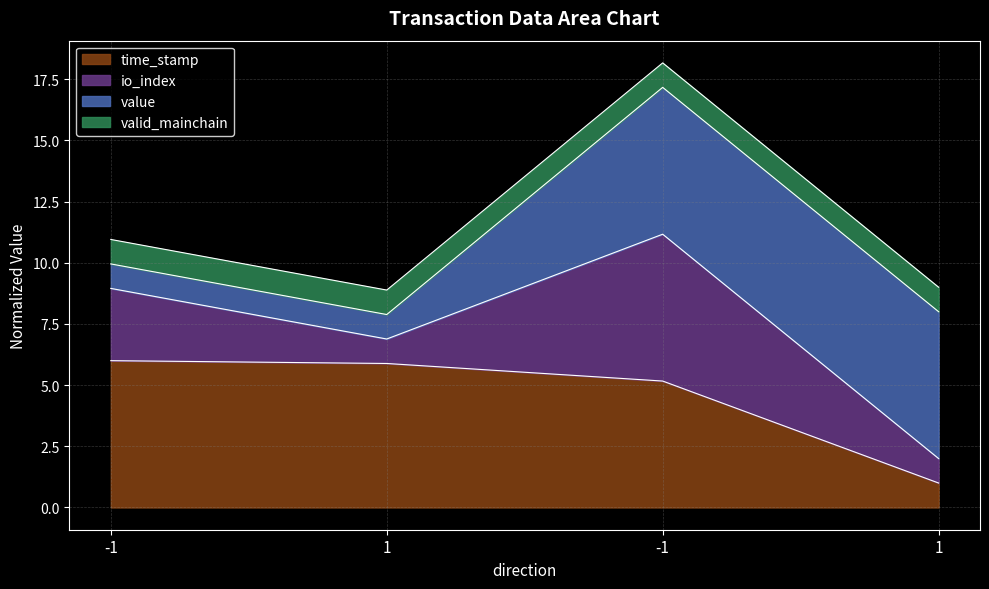

What are all the series names shown in the legend?

time_stamp, io_index, value, valid_mainchain